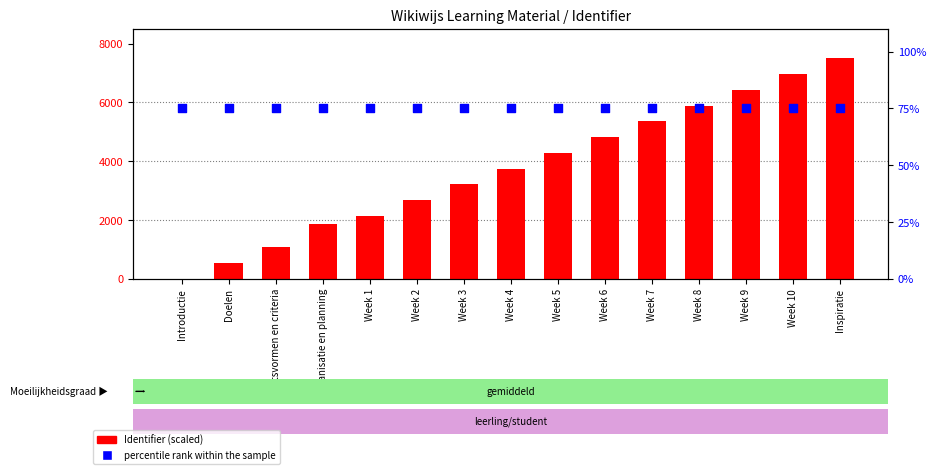

Which series has the largest total across all categories?

Identifier (scaled)